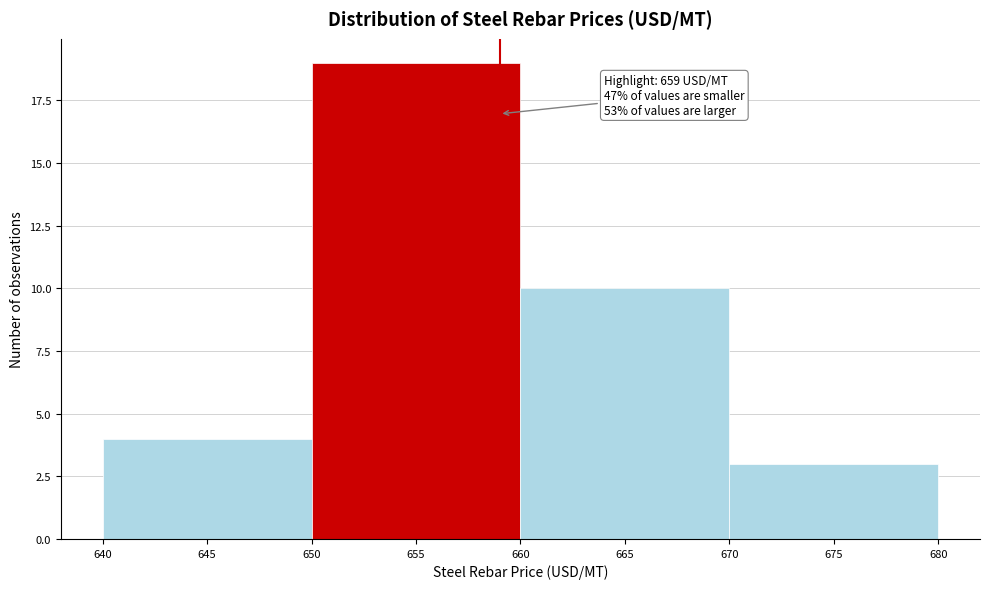

Over which range of the x-axis is the bar tallest?

650 to 660